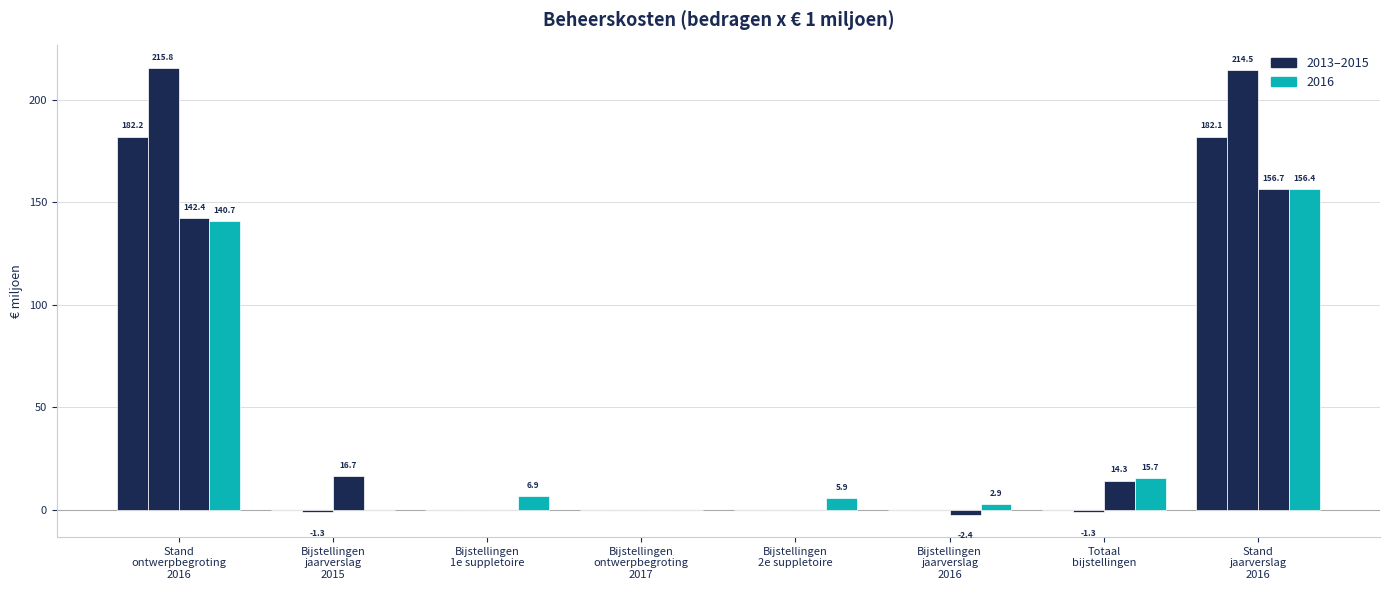

How many series are shown in this chart?

4